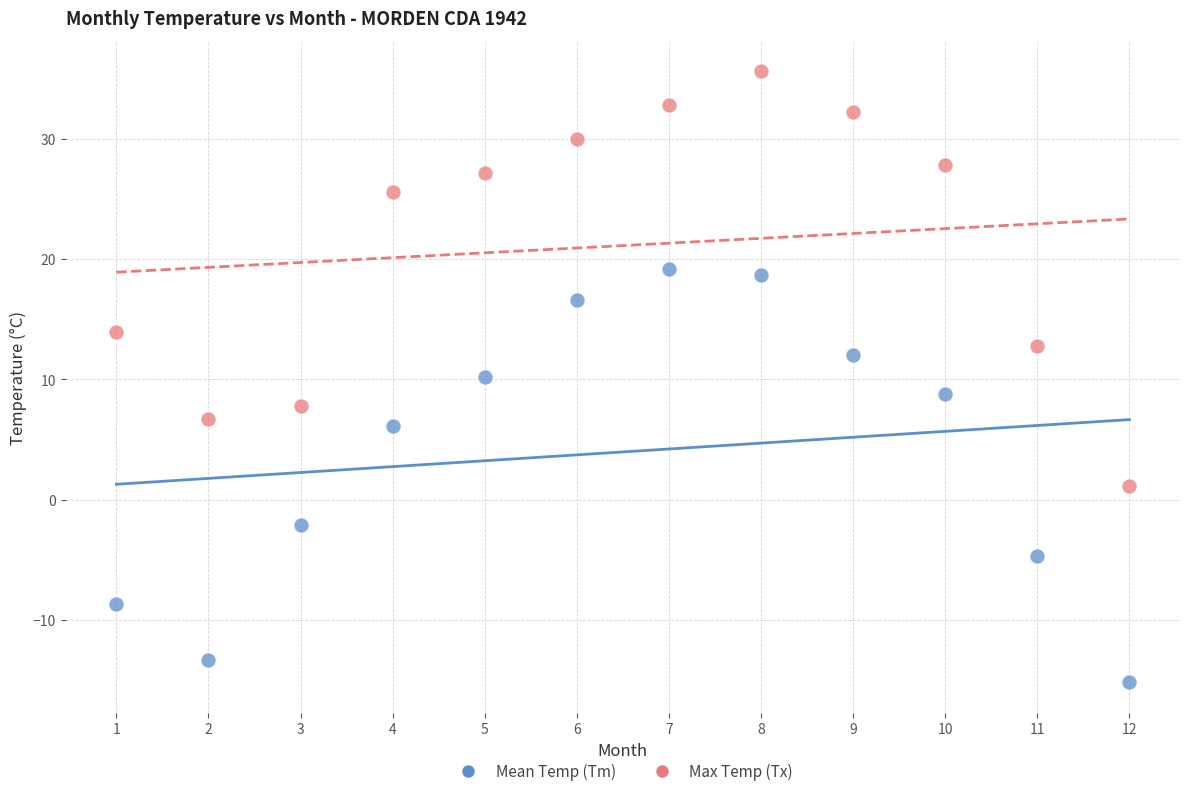

In the Mean Temp (Tm) series, what Y value is closest to 2?

-2.1